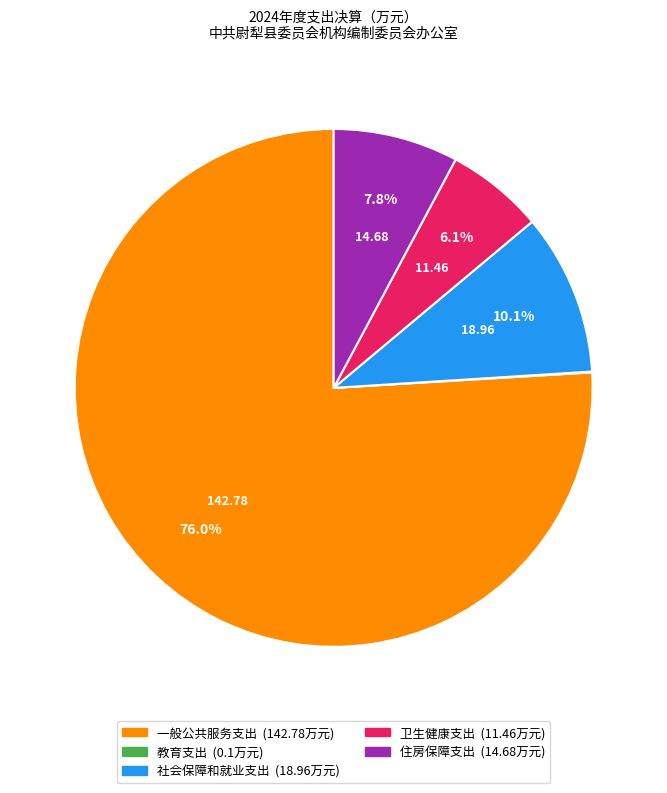

The 一般公共服务支出 slice represents 63% of the pie. True or false?

False